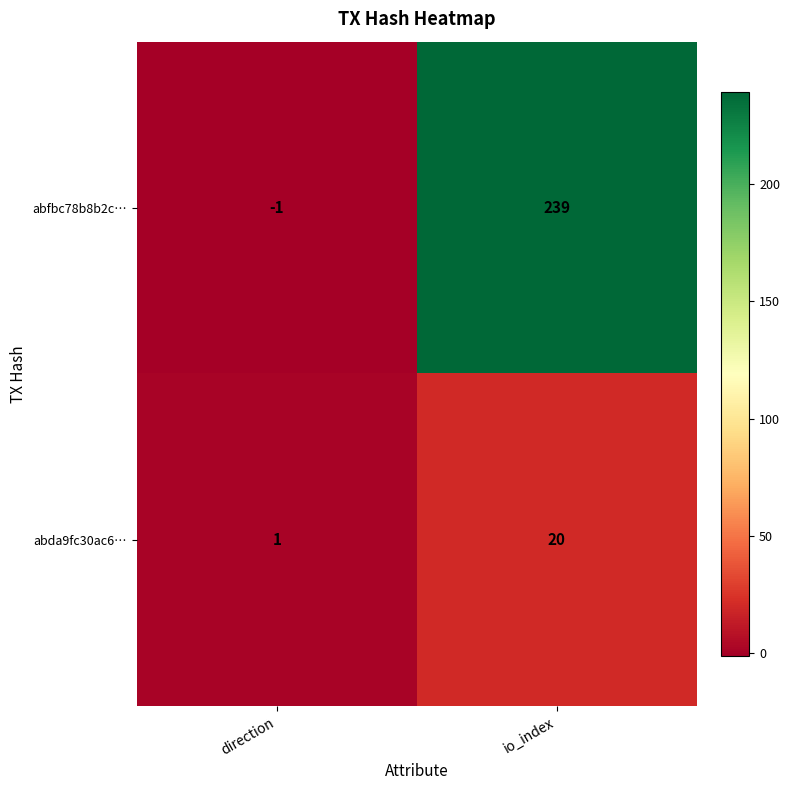

Reading left to right, extract all data points from this chart.

abfbc78b8b2c…: direction=-1	io_index=239
abda9fc30ac6…: direction=1	io_index=20